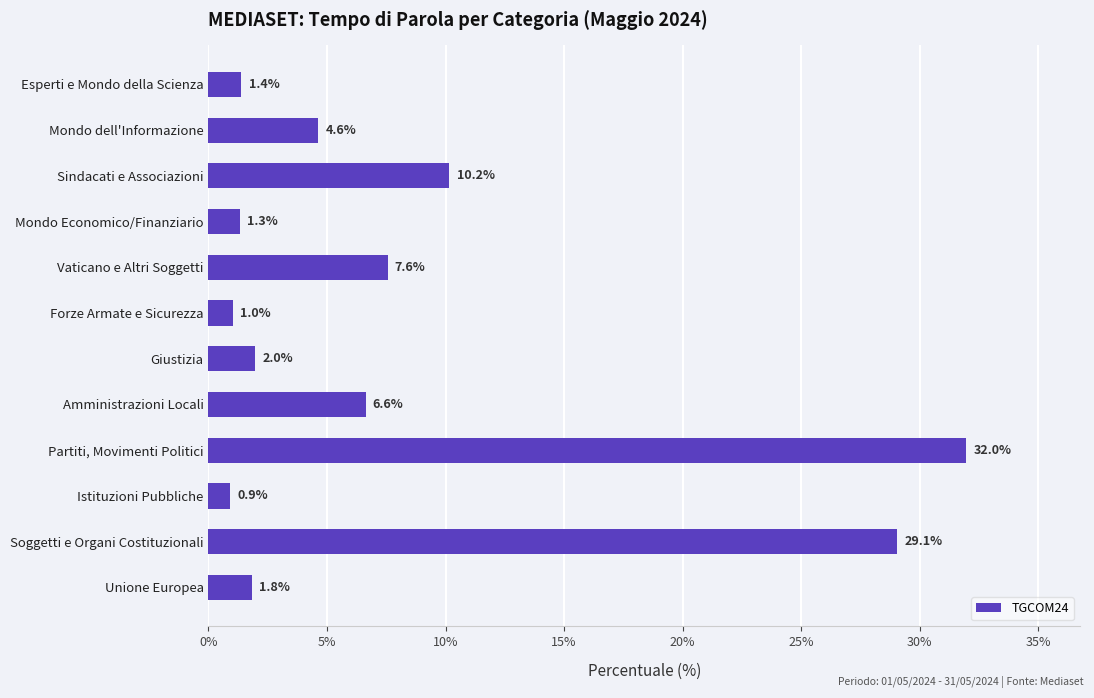

Is it true that the value at Vaticano e Altri Soggetti is 7.6?

True